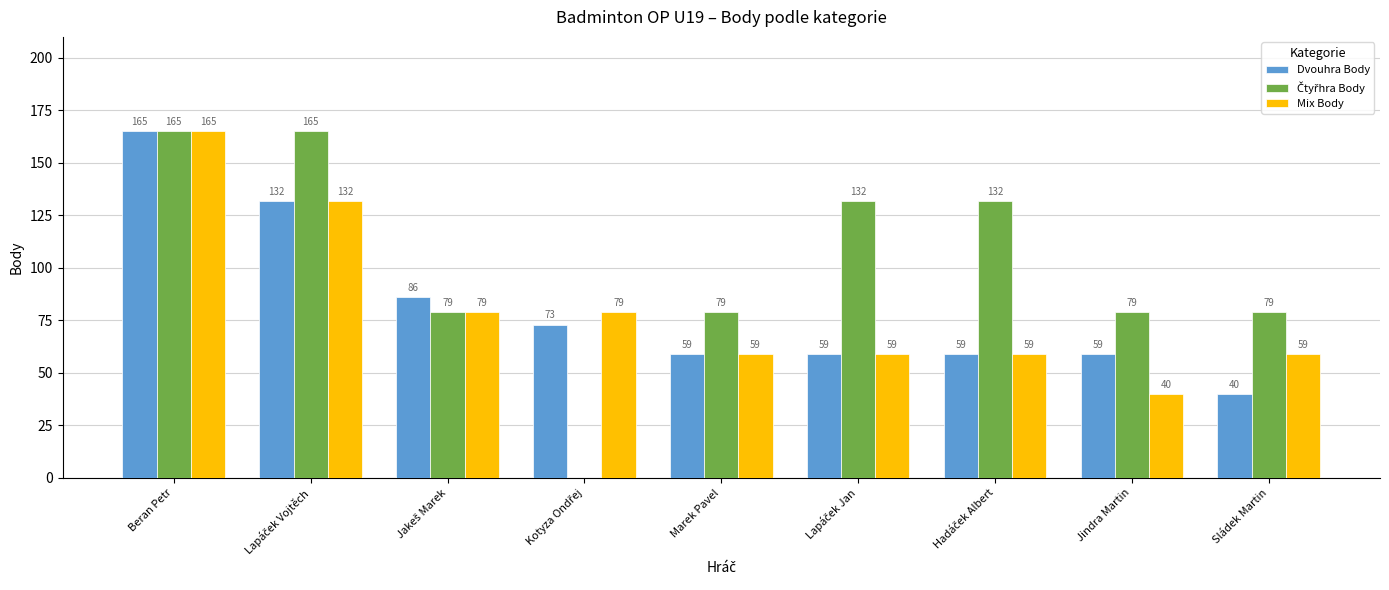

What is the total value across all series at Beran Petr?

495